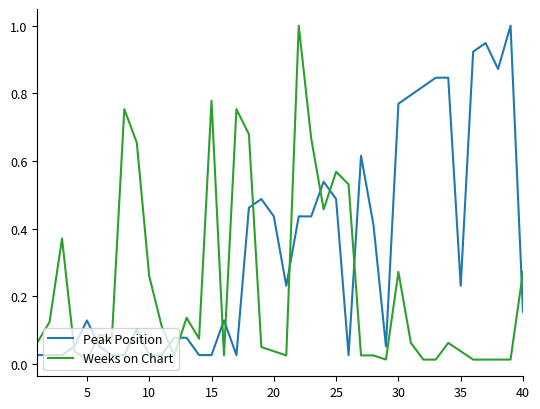

Which series has the largest total across all categories?

Peak Position